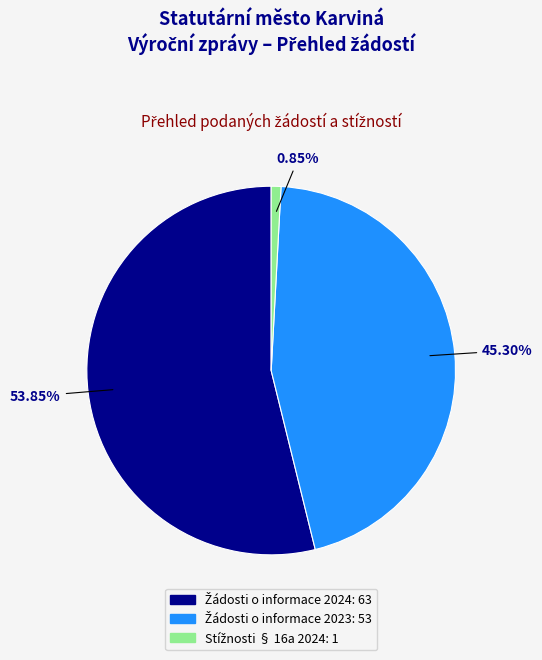

Does any single category account for the majority?

Yes